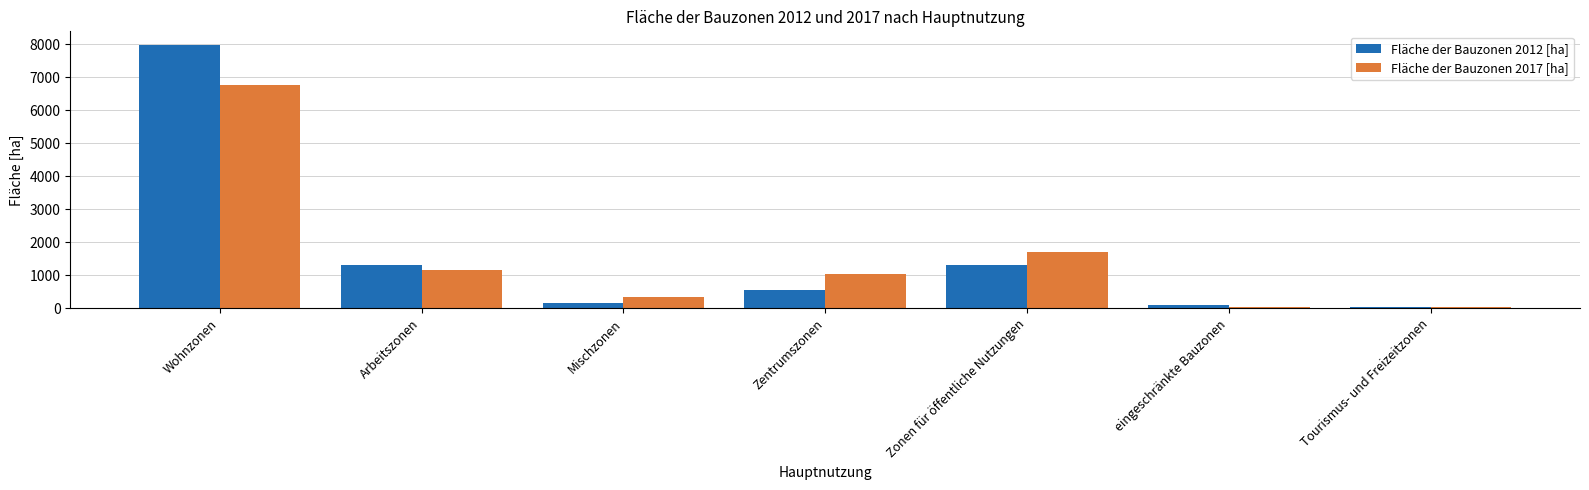

How many groups of bars are there?

7